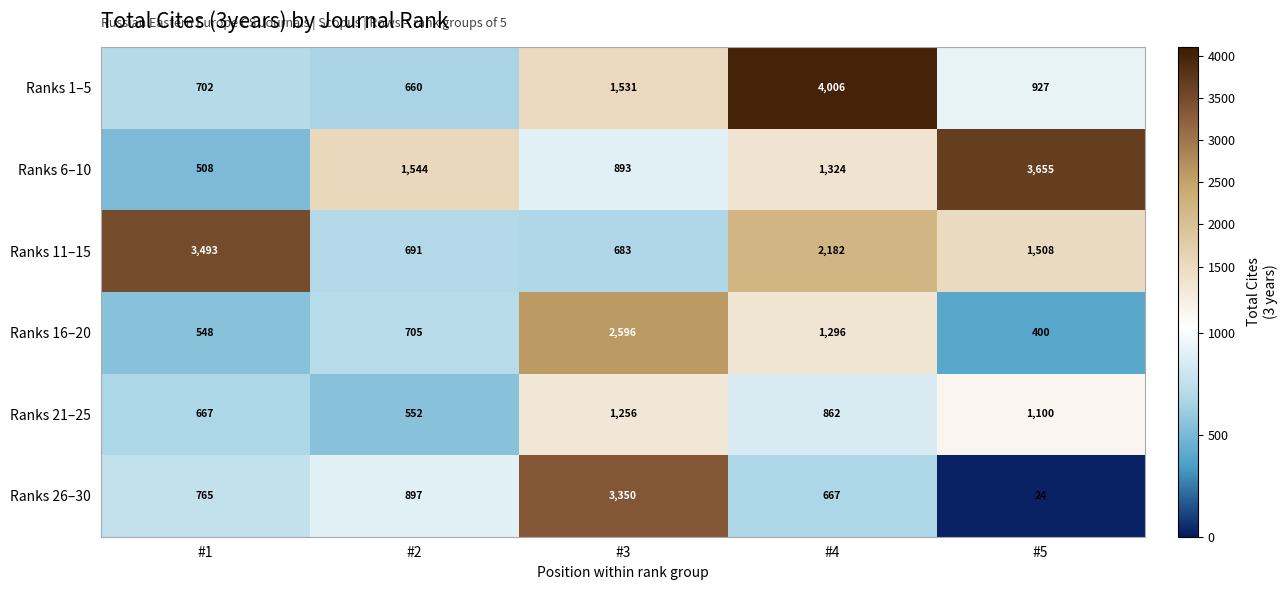

True or false: Ranks 21–25 has a value of 295 at #1.

False